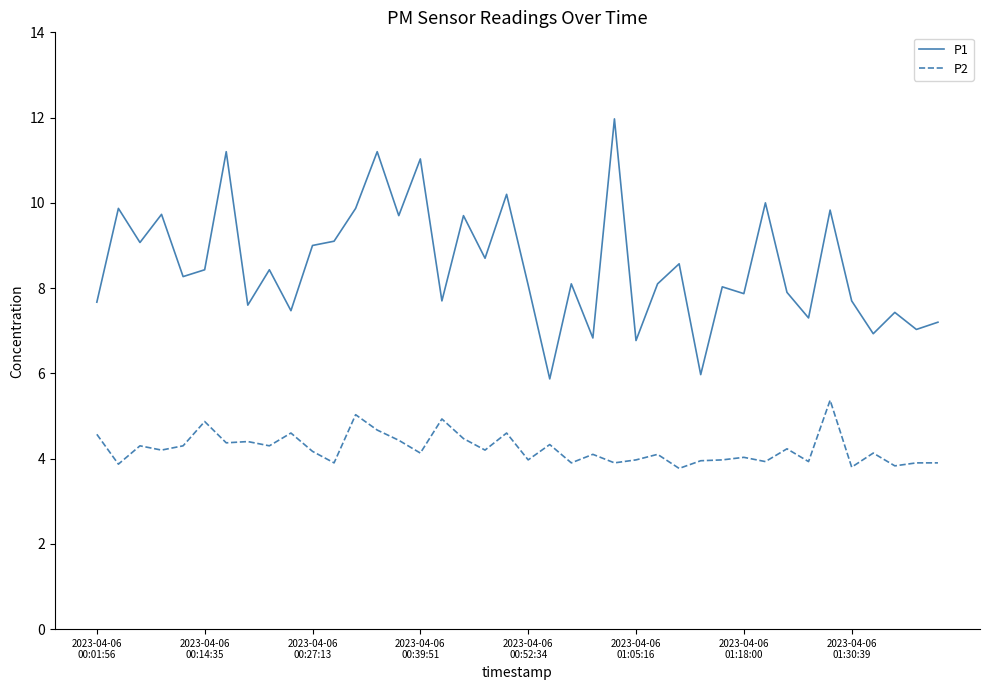

List the series in order of their peak value, lowest first.

P2, P1